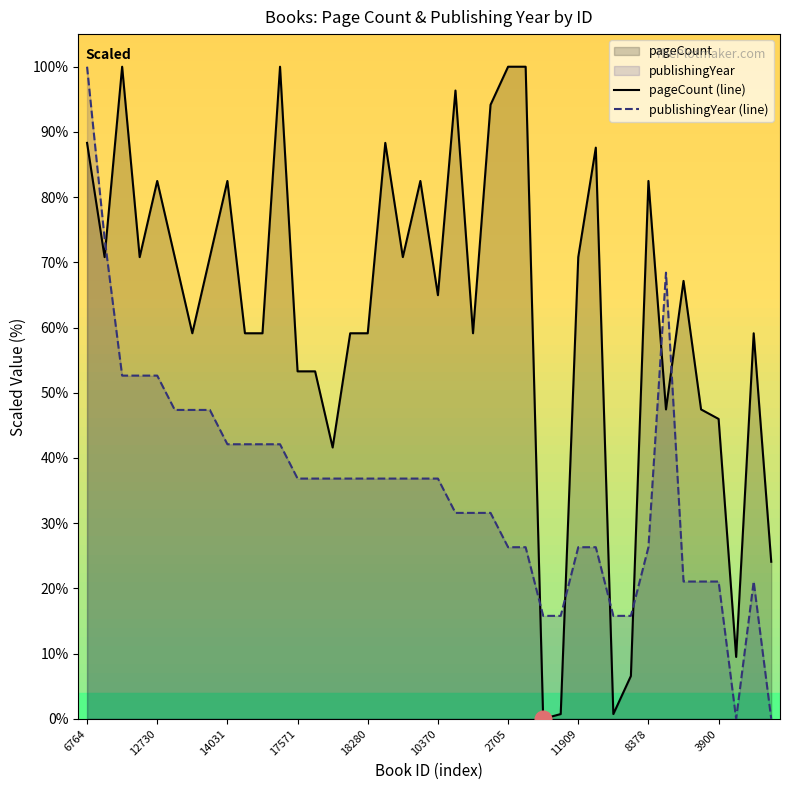

At 37, list the series in order from smallest to largest.

publishingYear (line), pageCount (line)